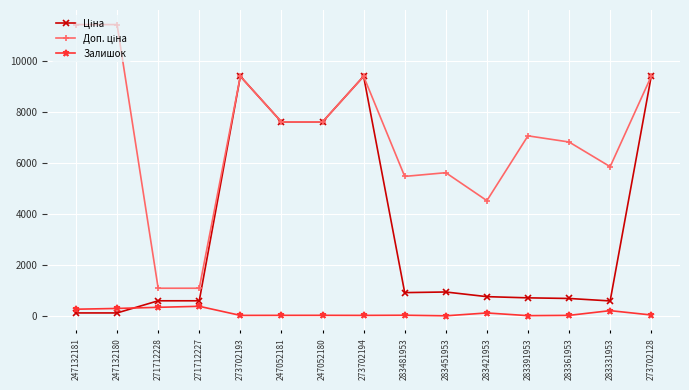

What is the maximum value shown in the chart?

11410.0